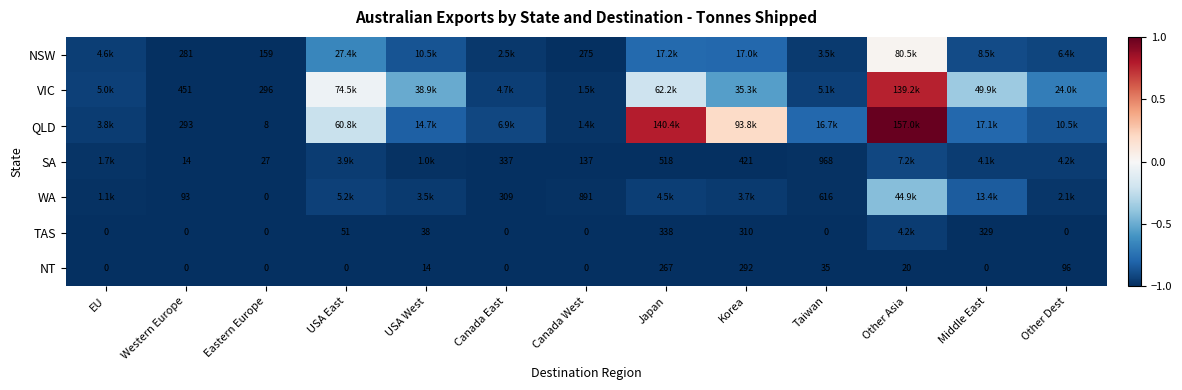

Which label corresponds to the smallest value in the chart?

Eastern Europe